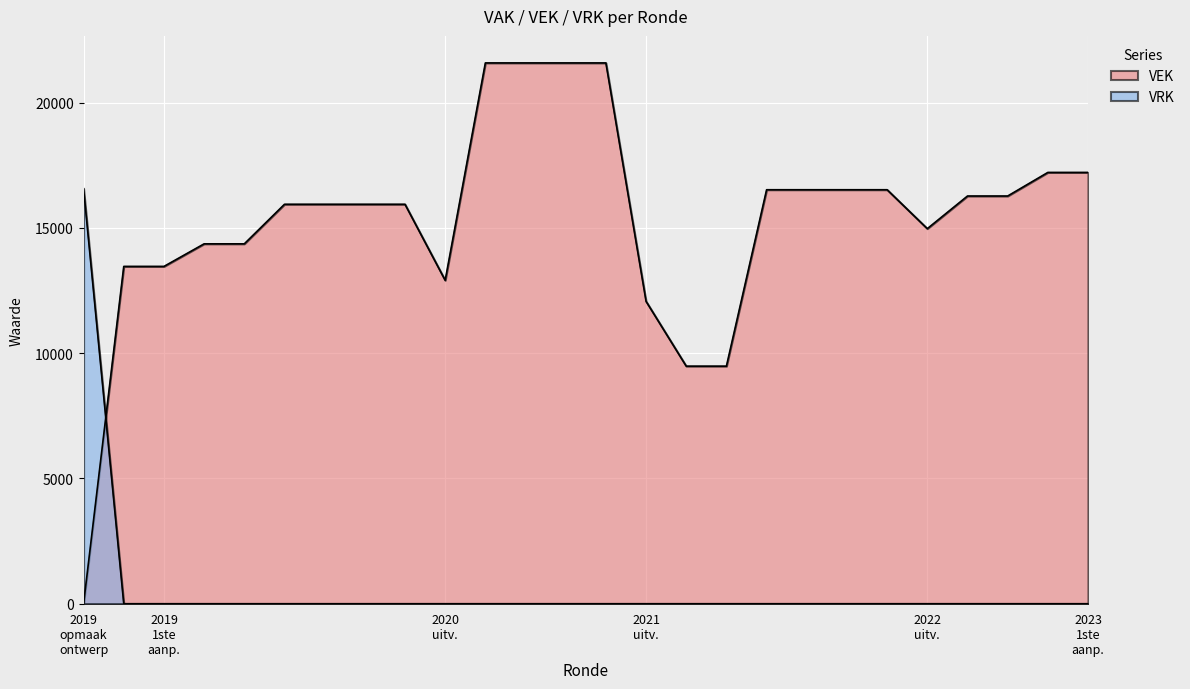

In VEK, how many points are lower than both neighbors (excluding endpoints)?

2